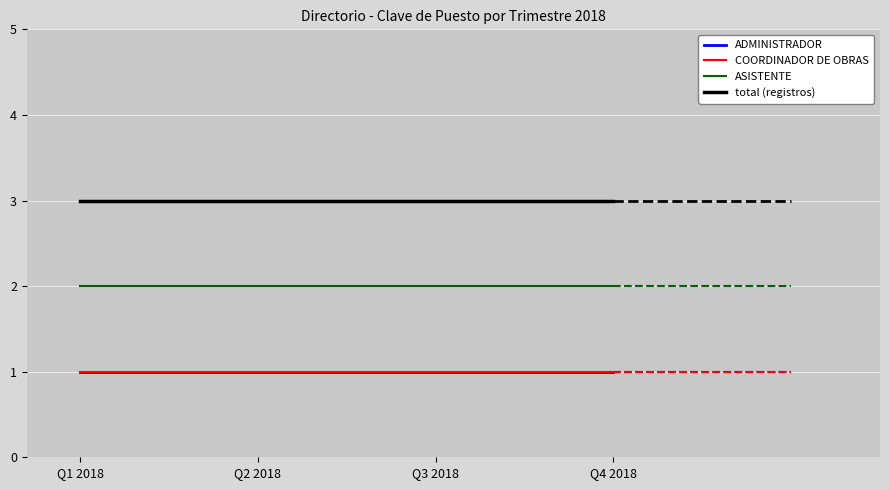

Does the chart display data point markers on the line(s)?

No